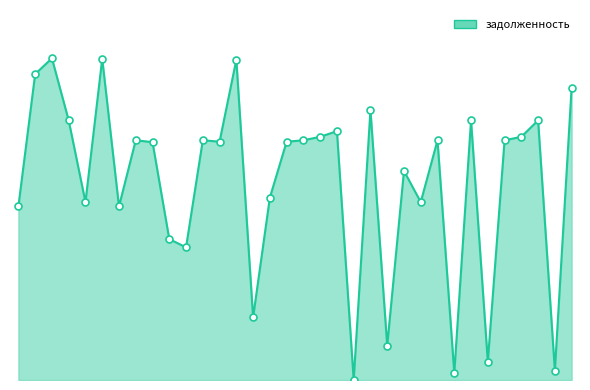

What is the ratio of the value at 24 to the value at 11?

0.7